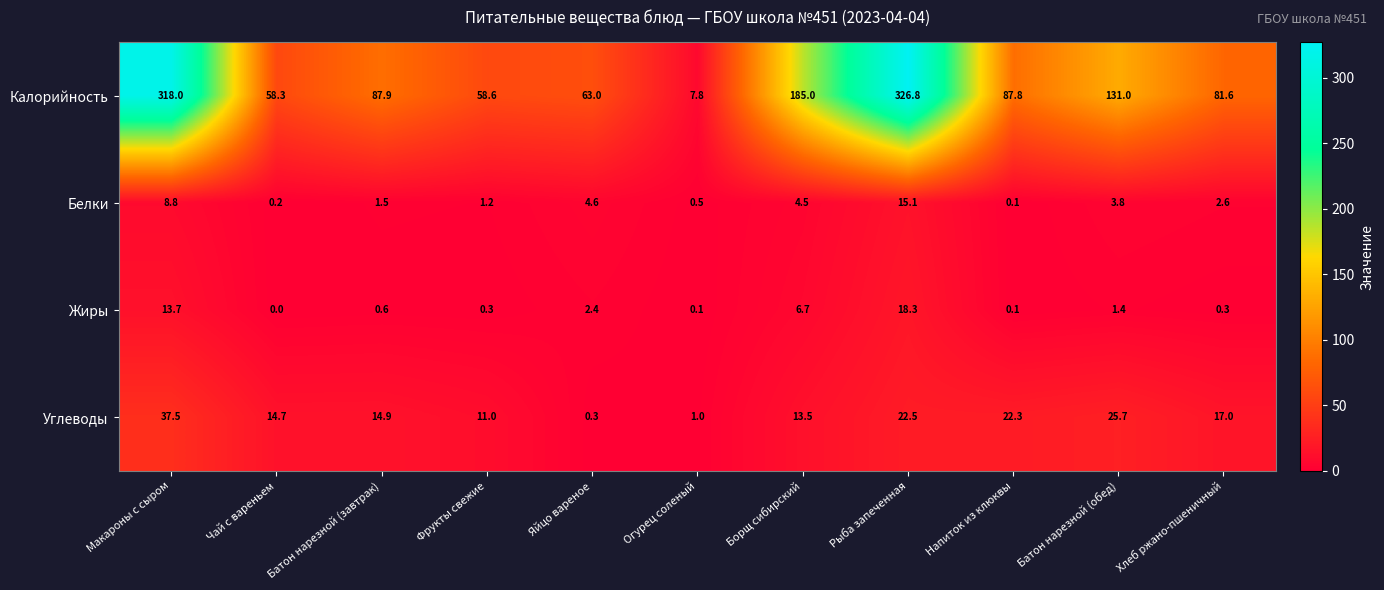

True or false: Жиры has a value of 0.0 at Чай с вареньем.

True